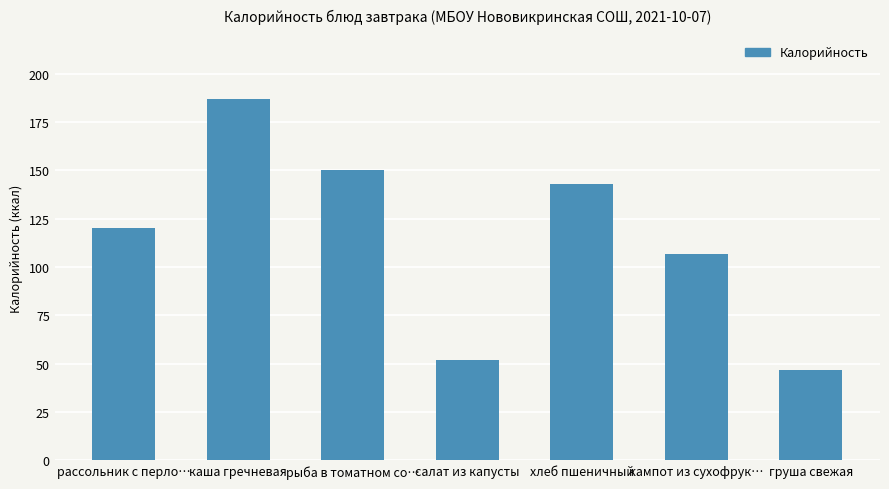

Are the bars grouped side by side (vs. stacked)?

No